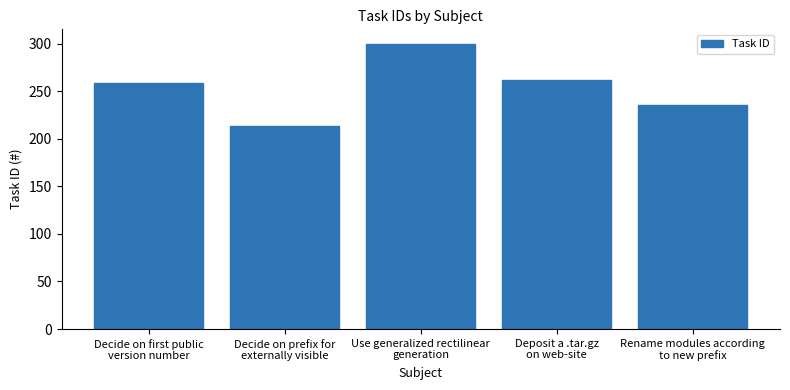

Rank the categories by value from lowest to highest.

Decide on prefix for
externally visible, Rename modules according
to new prefix, Decide on first public
version number, Deposit a .tar.gz
on web-site, Use generalized rectilinear
generation